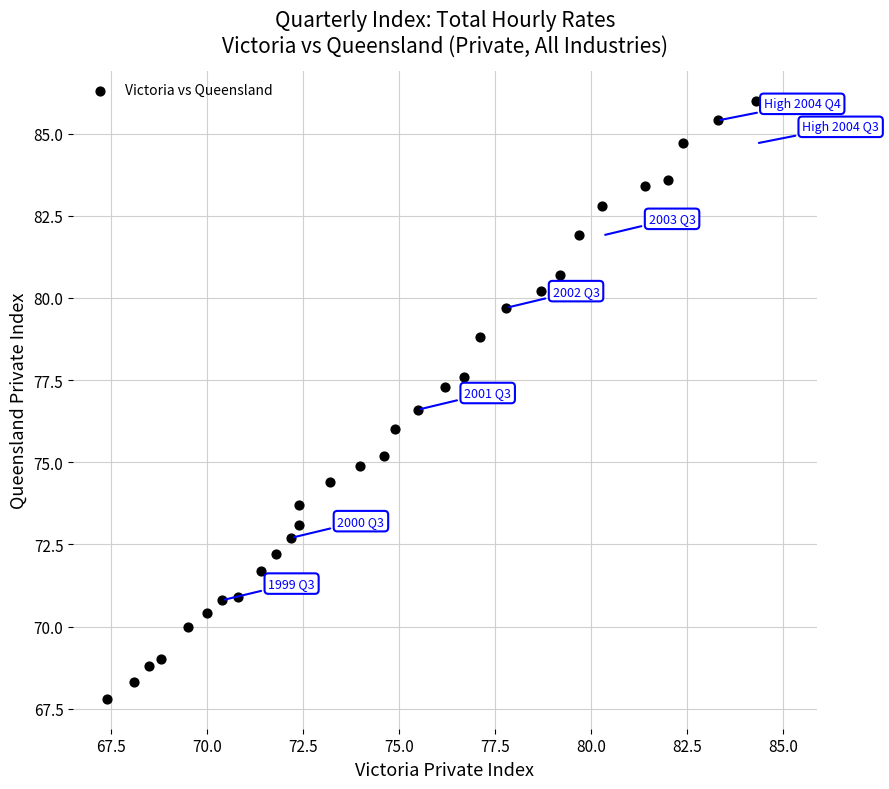

What is the range of X values (max minus min)?

17.6